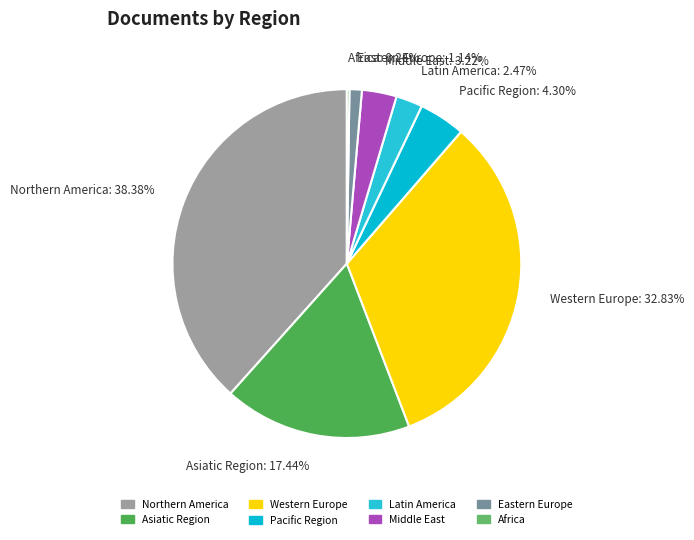

Which has a higher value, Northern America: 38.38% or Eastern Europe: 1.14%?

Northern America: 38.38%